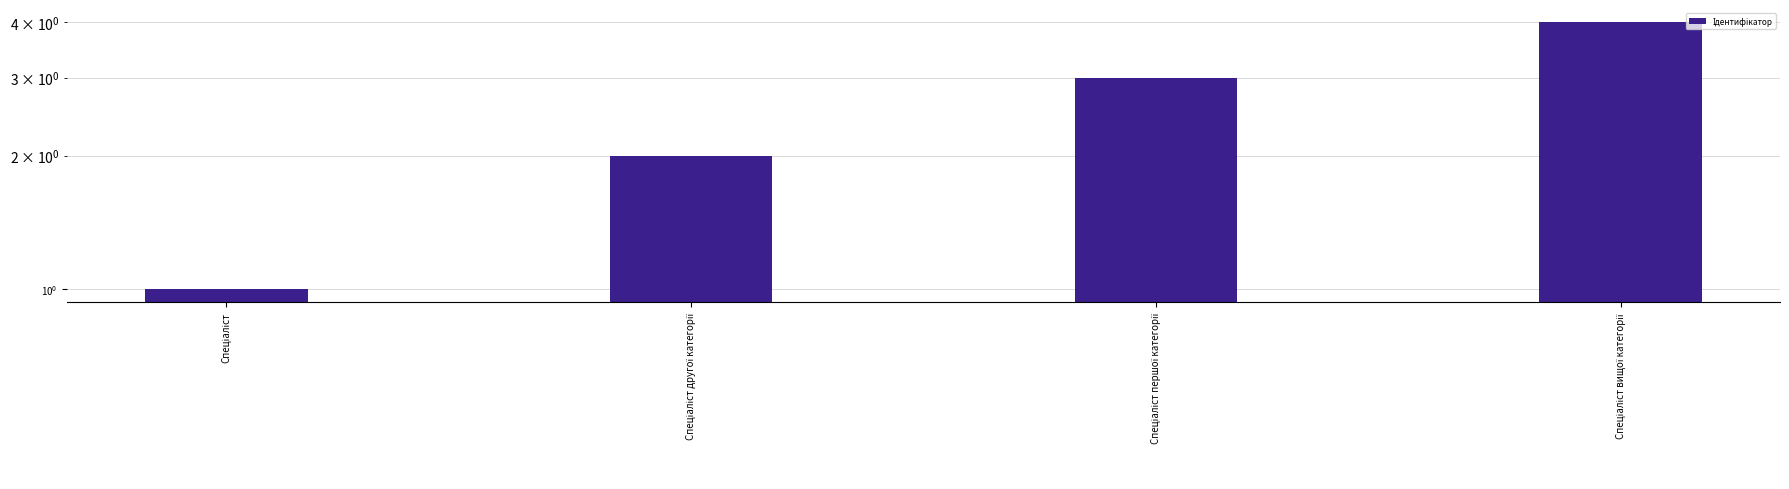

What is the difference between the second highest and second lowest values?

1